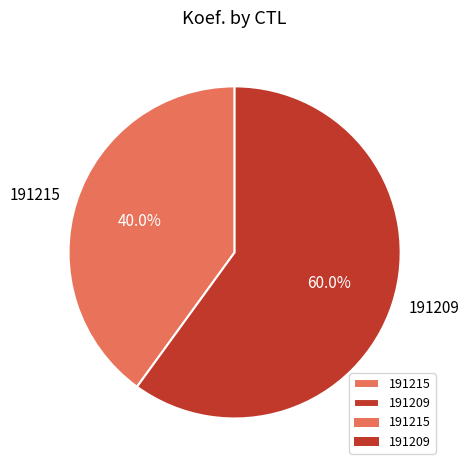

To the nearest percent, what percentage of the pie is 191209?

60%